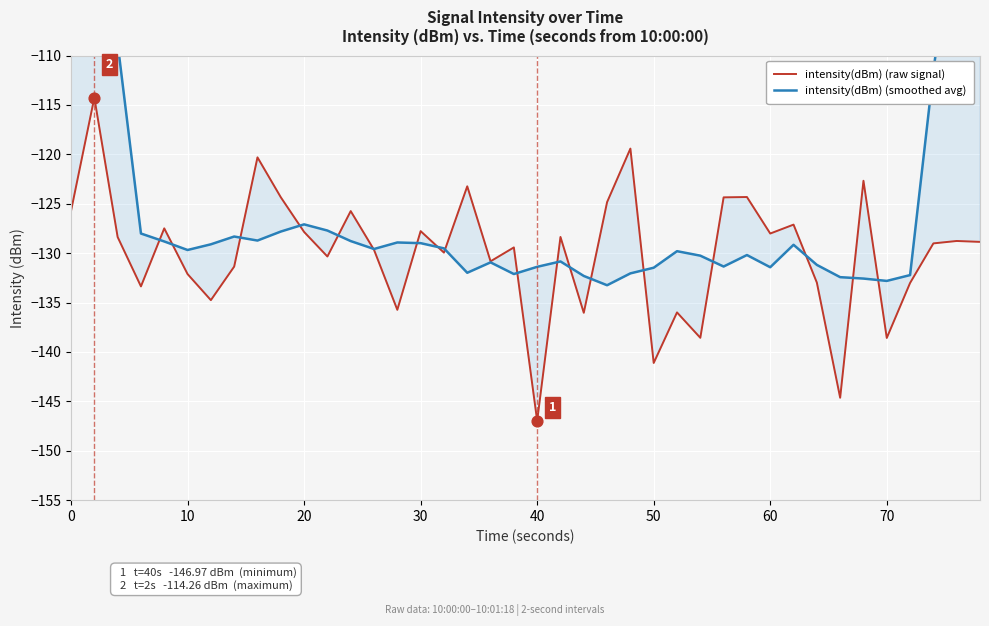

Which series contains the lowest Y value?

intensity(dBm) (raw signal)